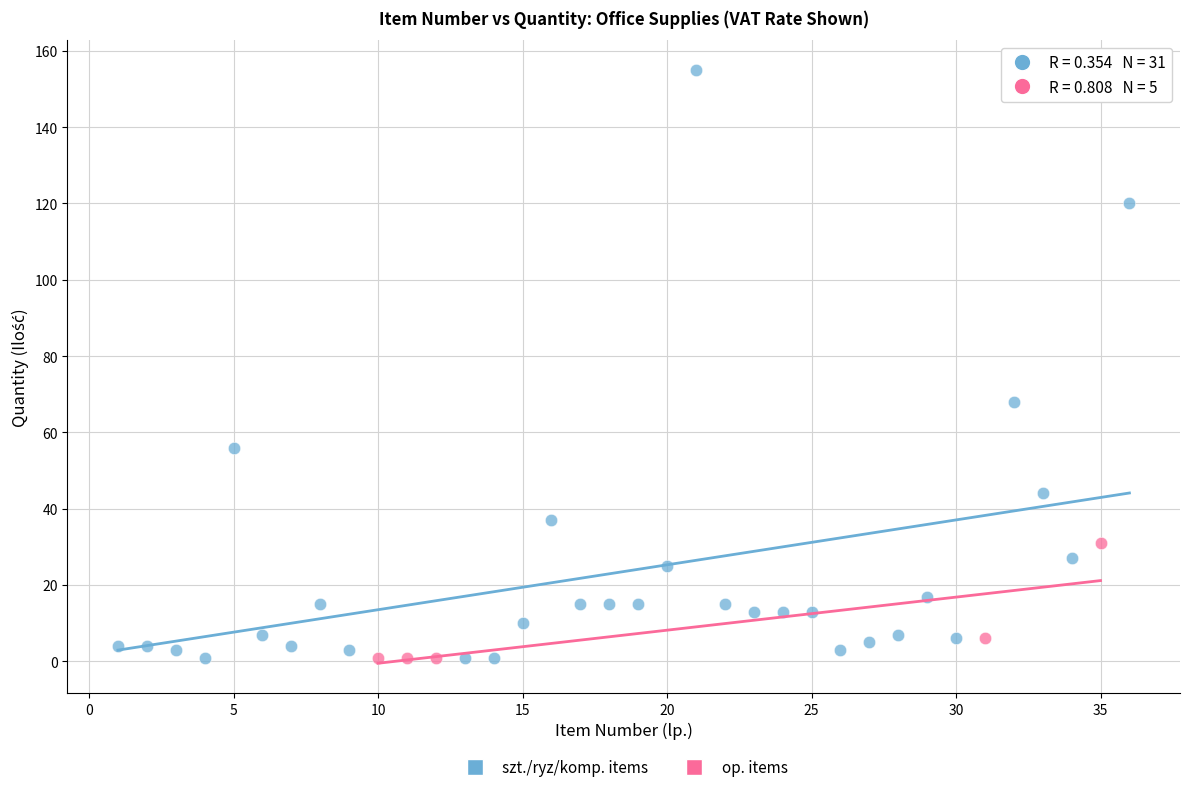

Which series contains the highest Y value?

szt./ryz/komp. items